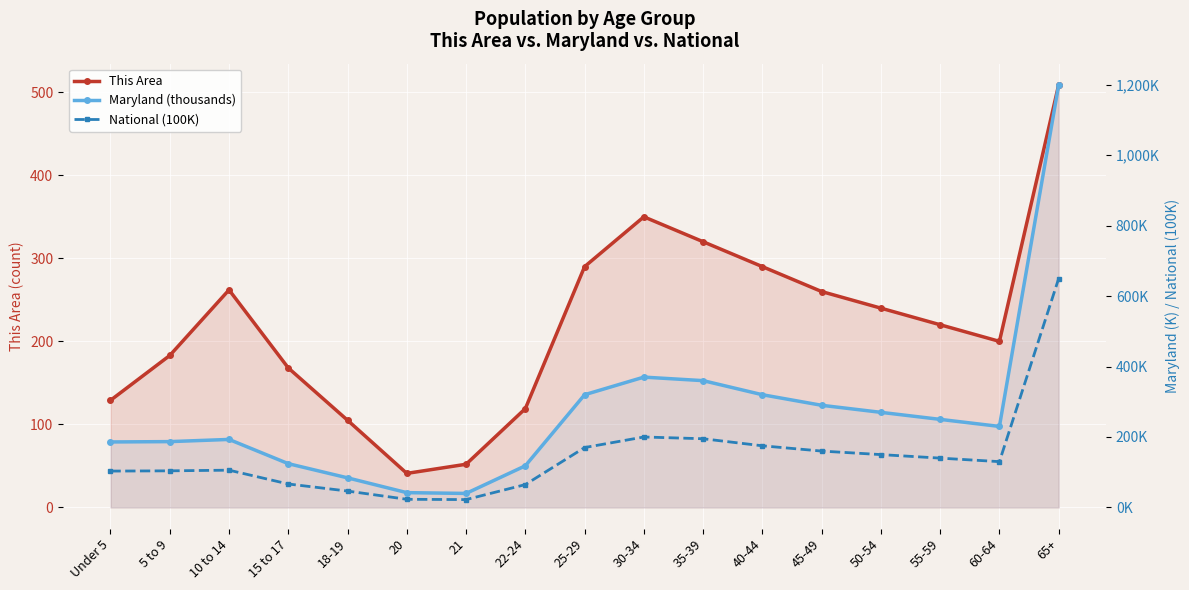

What is the total value across all series at 10 to 14?

560.9